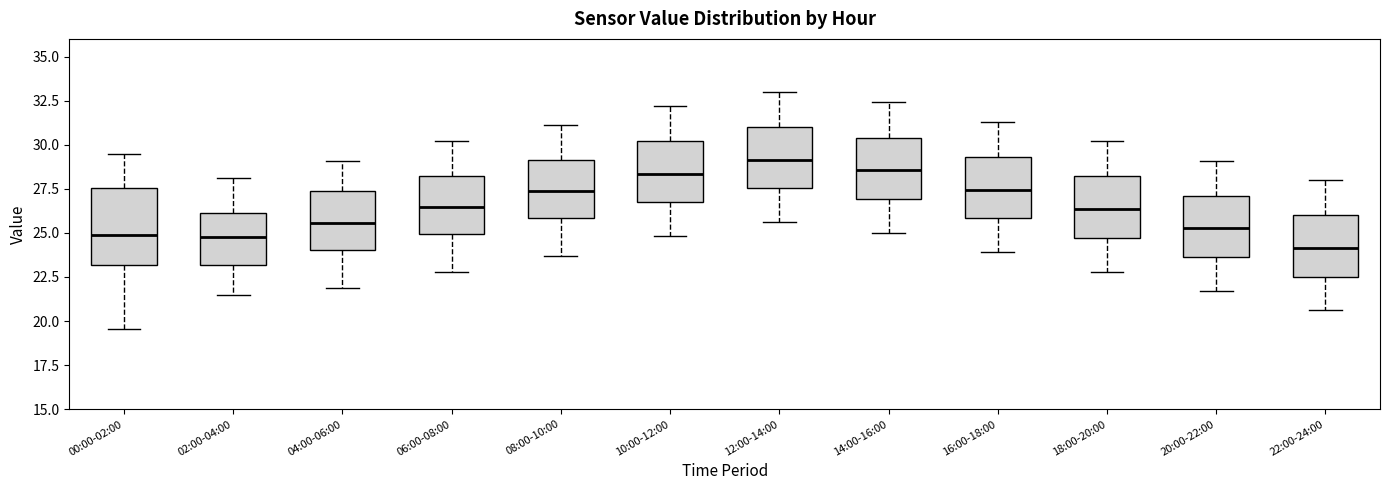

Reading left to right, read every box against the y-axis: the position of its median line, the range the box covers, and the ends of its whiskers. The values are not printed on the chart, so give them approximately, as read against the axis.

00:00-02:00: median 25.0, box 23.0 to 27.5, whiskers 19.5 to 29.5
02:00-04:00: median 25.0, box 23.0 to 26.0, whiskers 21.5 to 28.0
04:00-06:00: median 25.5, box 24.0 to 27.5, whiskers 22.0 to 29.0
06:00-08:00: median 26.5, box 25.0 to 28.5, whiskers 23.0 to 30.0
08:00-10:00: median 27.5, box 26.0 to 29.0, whiskers 23.5 to 31.0
10:00-12:00: median 28.5, box 26.5 to 30.0, whiskers 25.0 to 32.0
12:00-14:00: median 29.0, box 27.5 to 31.0, whiskers 25.5 to 33.0
14:00-16:00: median 28.5, box 27.0 to 30.5, whiskers 25.0 to 32.5
16:00-18:00: median 27.5, box 26.0 to 29.5, whiskers 24.0 to 31.5
18:00-20:00: median 26.5, box 24.5 to 28.0, whiskers 23.0 to 30.0
20:00-22:00: median 25.5, box 23.5 to 27.0, whiskers 21.5 to 29.0
22:00-24:00: median 24.0, box 22.5 to 26.0, whiskers 20.5 to 28.0